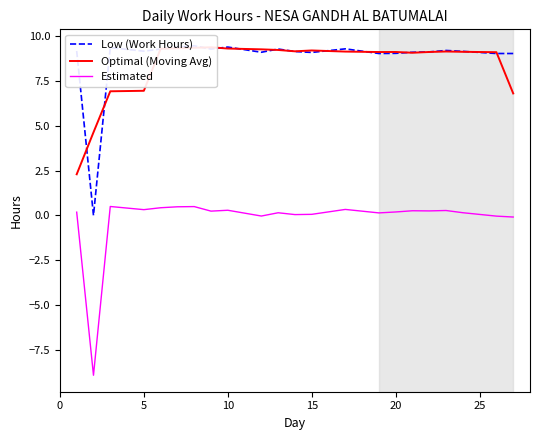

What is the highest value of the Estimated series?

0.5